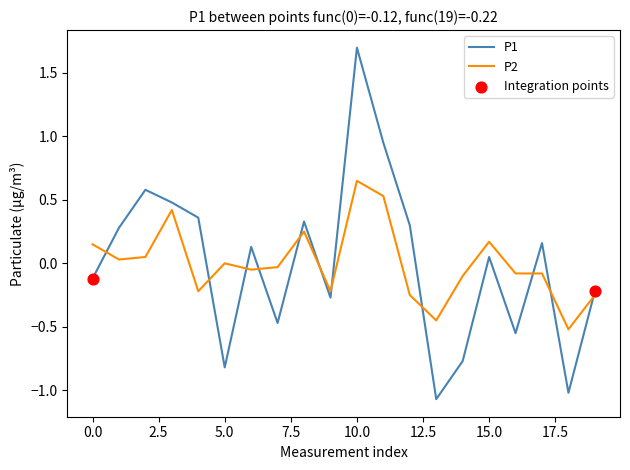

What is the highest value of the P1 series?

1.7